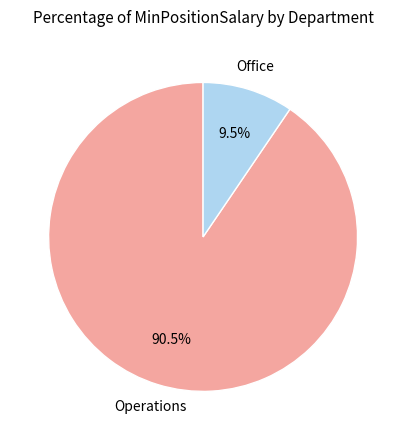

Is there a majority slice in this chart?

Yes